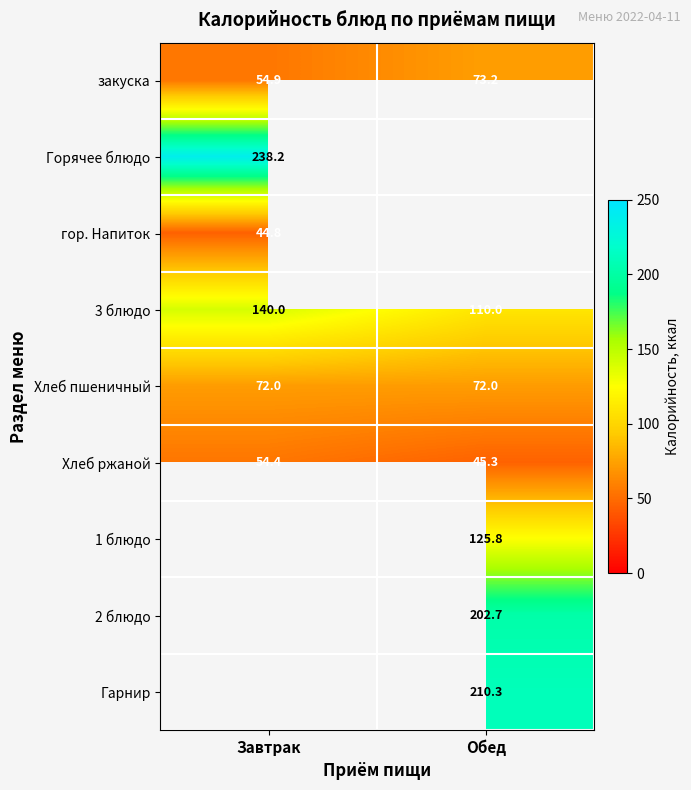

What is the approximate value of Хлеб ржаной at Завтрак?

54.4